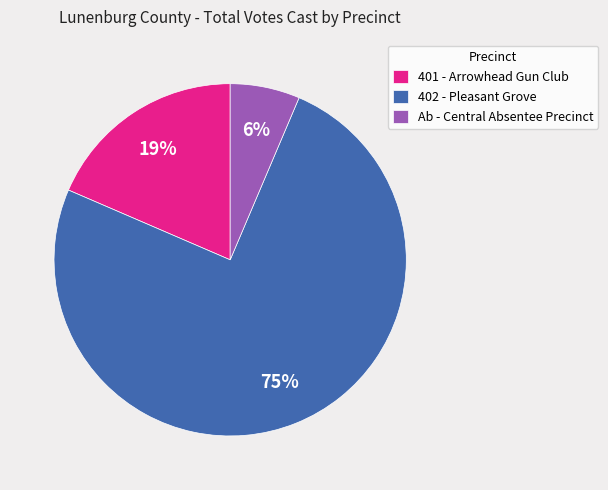

To the nearest percent, what portion does 402 - Pleasant Grove represent?

75%